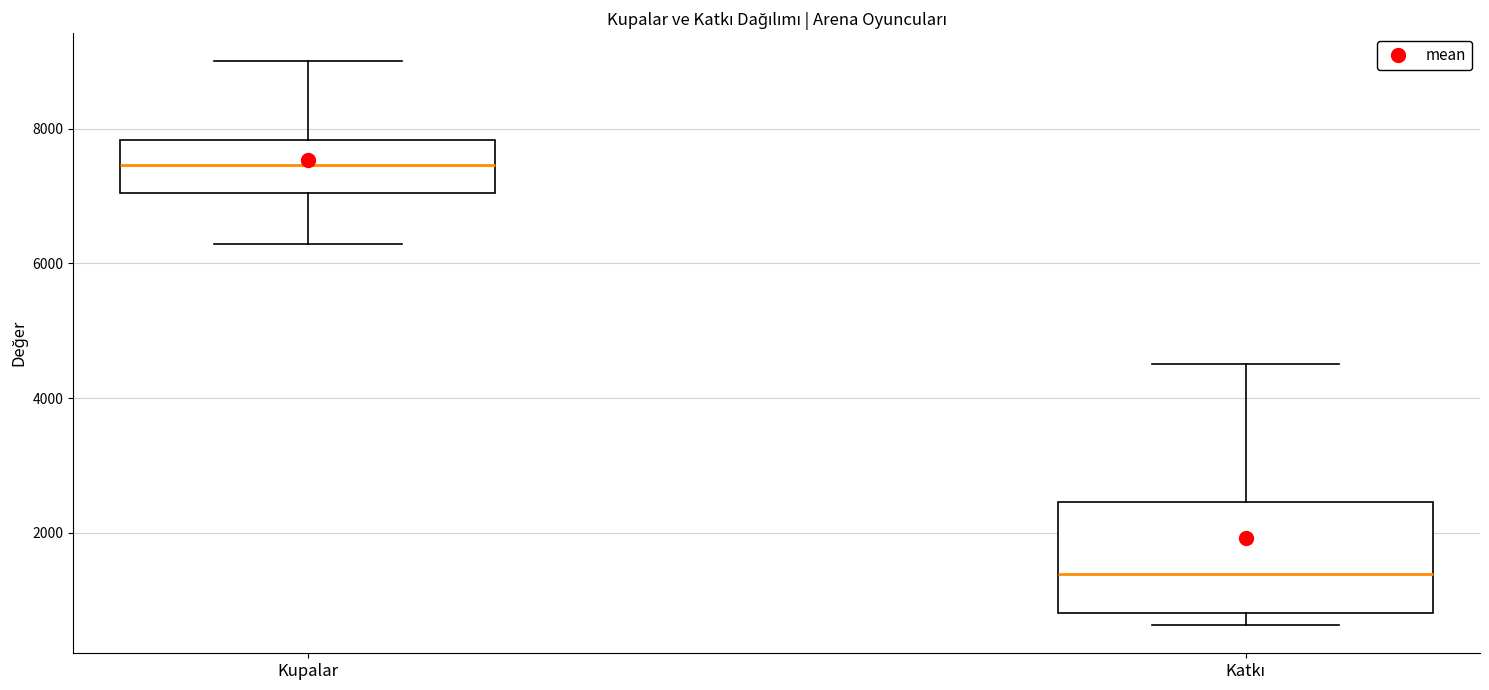

Reading left to right, transcribe this box plot: for each box, give where its median line is, the range the box spans, and where its two whiskers end, as read against the y-axis. The values are not printed on the chart, so give them approximately, as read against the axis.

Kupalar: median 7400, box 7000 to 7800, whiskers 6200 to 9000
Katkı: median 1400, box 800 to 2400, whiskers 600 to 4600